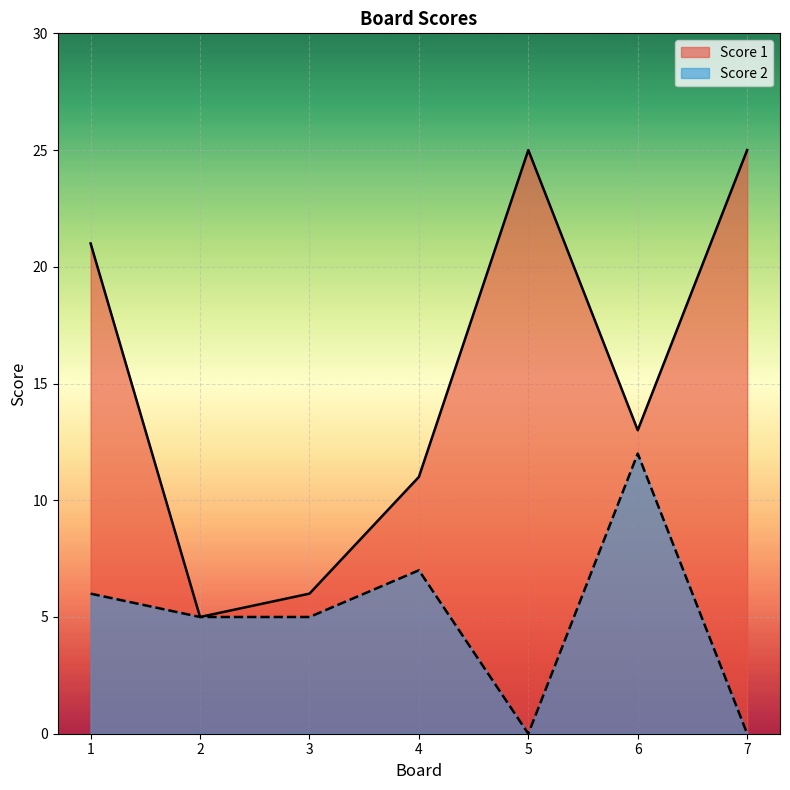

True or false: Score 2 and Score 1 cross at least once.

False